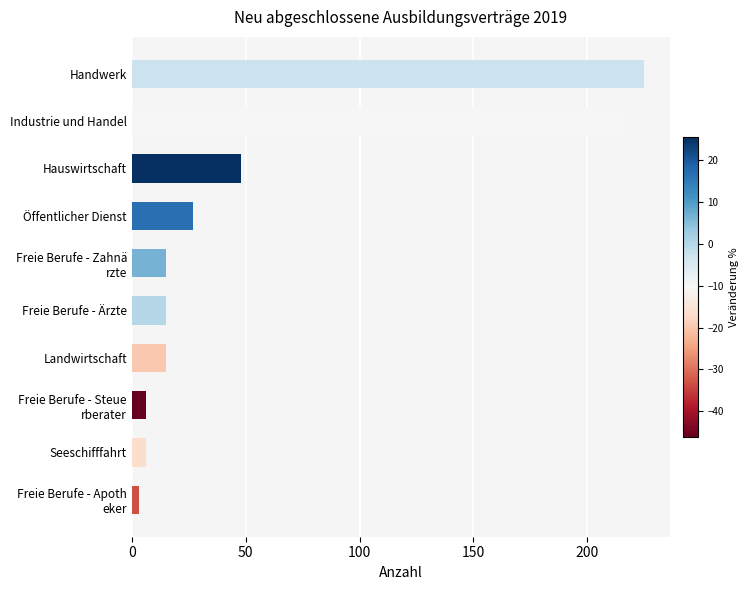

Where is the data nearest to the value 114?

Hauswirtschaft